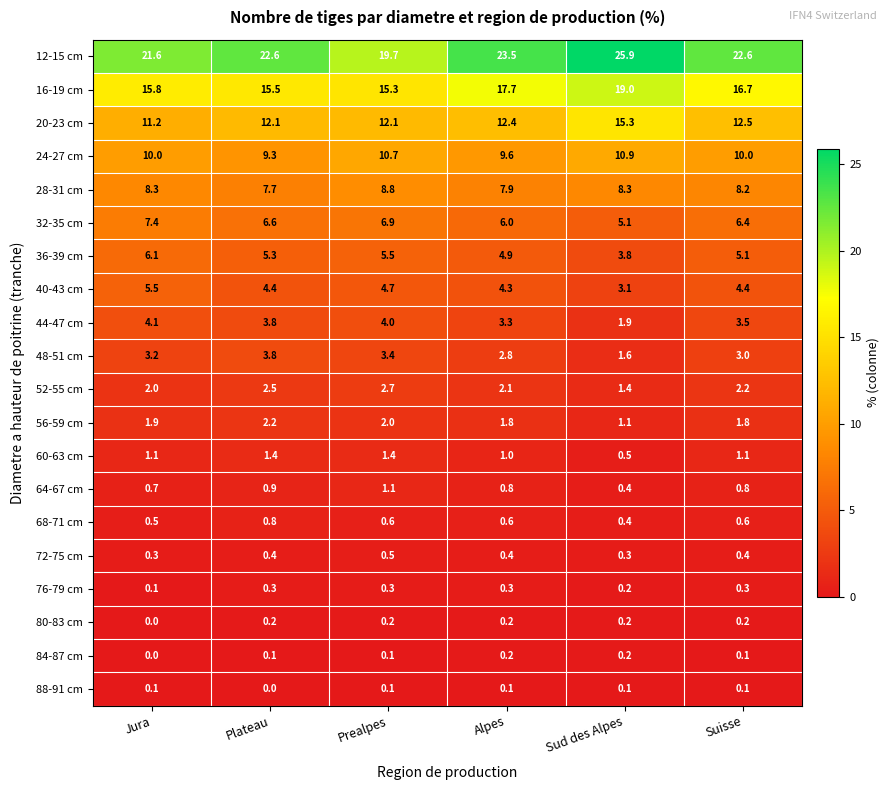

Rank the categories by 32-35 cm value from highest to lowest.

Jura, Prealpes, Plateau, Suisse, Alpes, Sud des Alpes